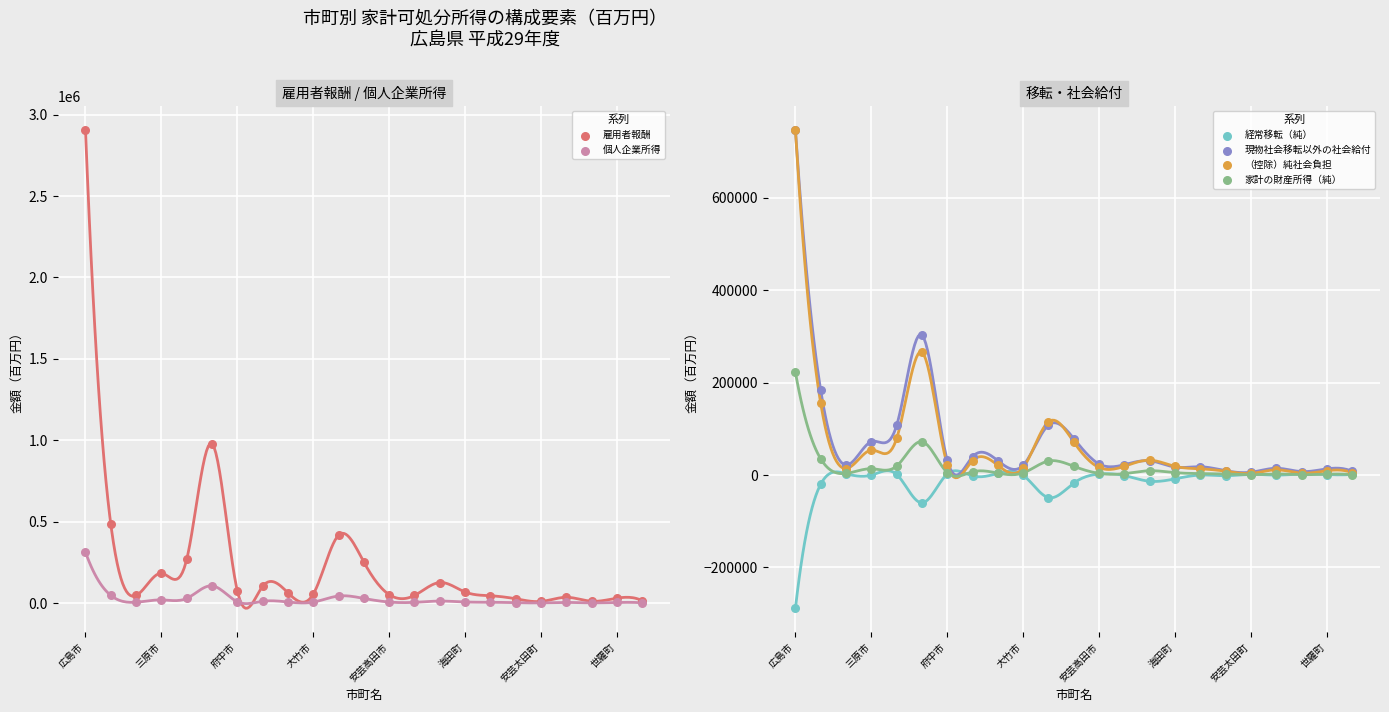

Which series has the widest spread of Y values?

雇用者報酬